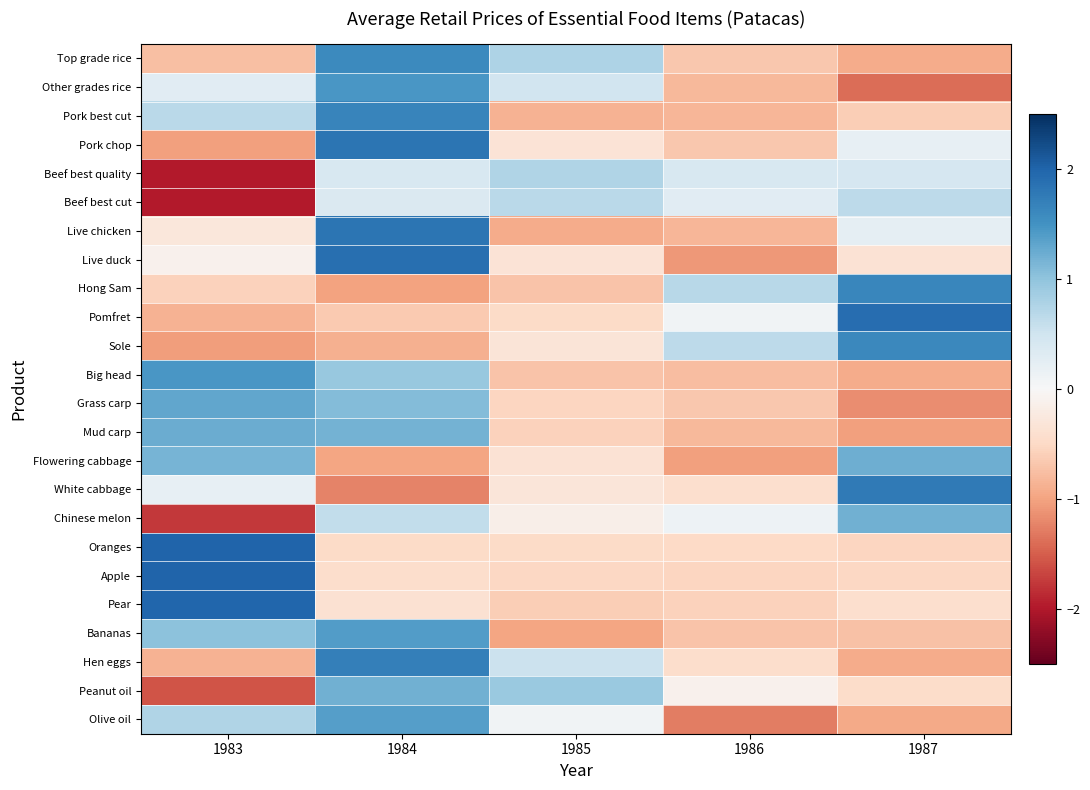

At how many categories does at least one series exceed 1?

3